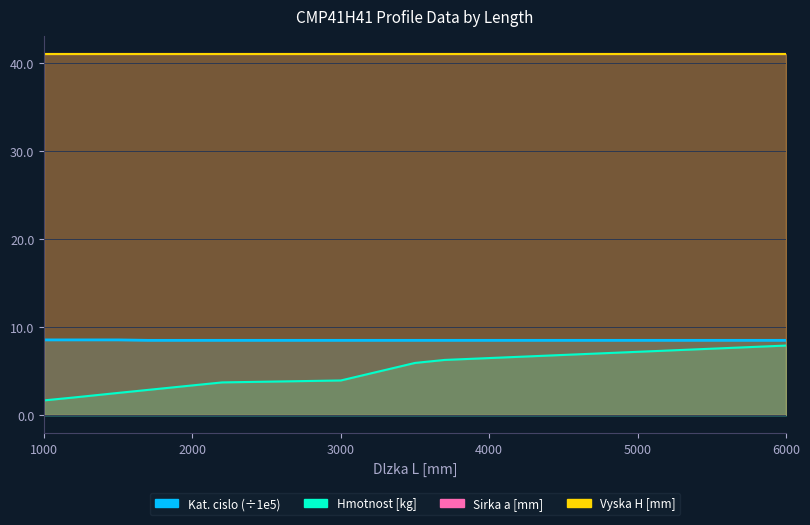

True or false: Kat. cislo (scaled) and Hmotnost [kg] cross at least once.

False